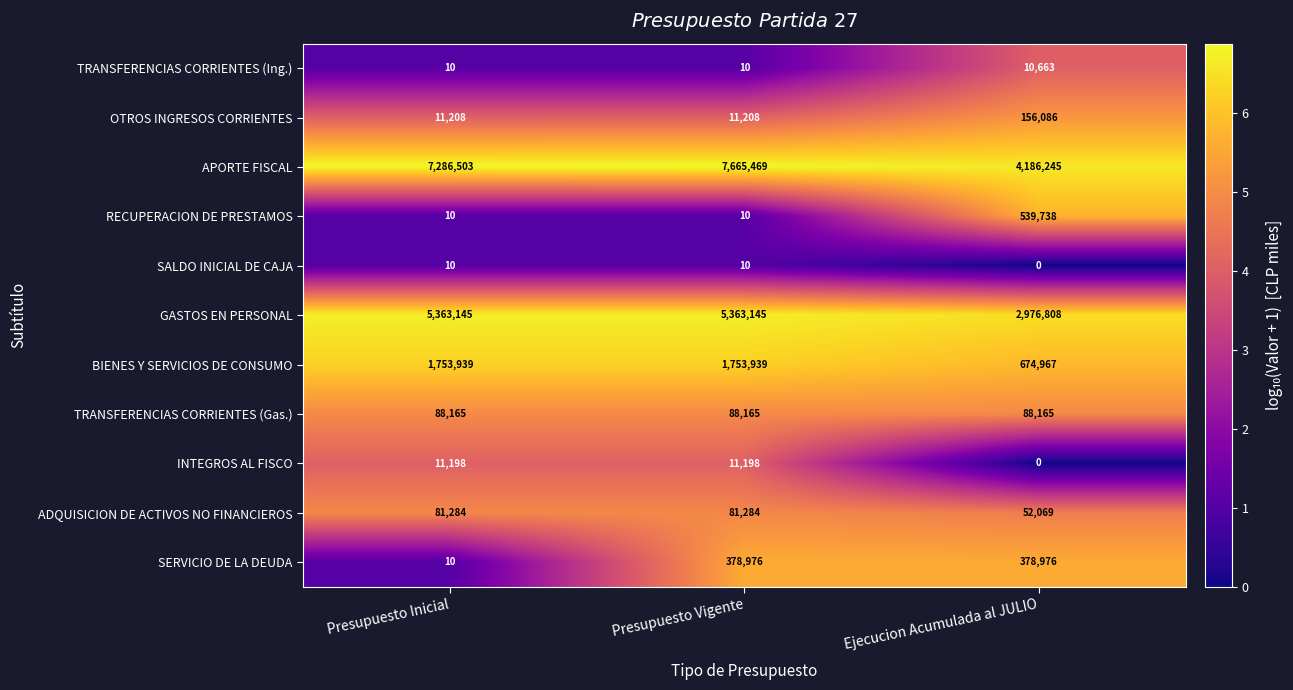

What is the difference between the maximum and minimum values in the BIENES Y SERVICIOS DE CONSUMO series?

1078972